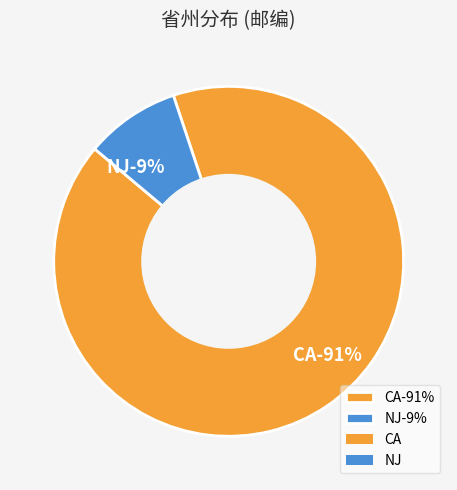

Which slice is the smallest?

NJ